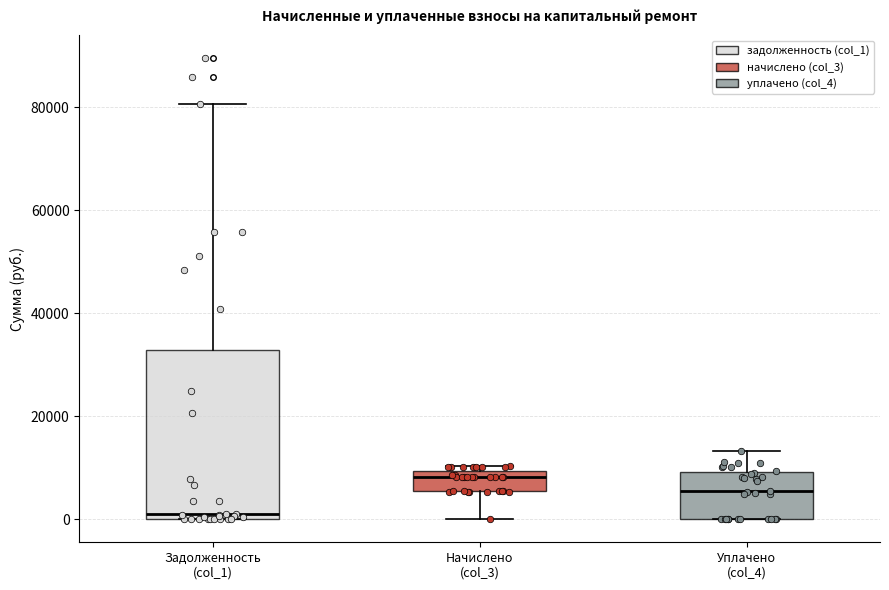

Which box is the tallest, from its lower edge to its upper edge?

Задолженность (col_1)